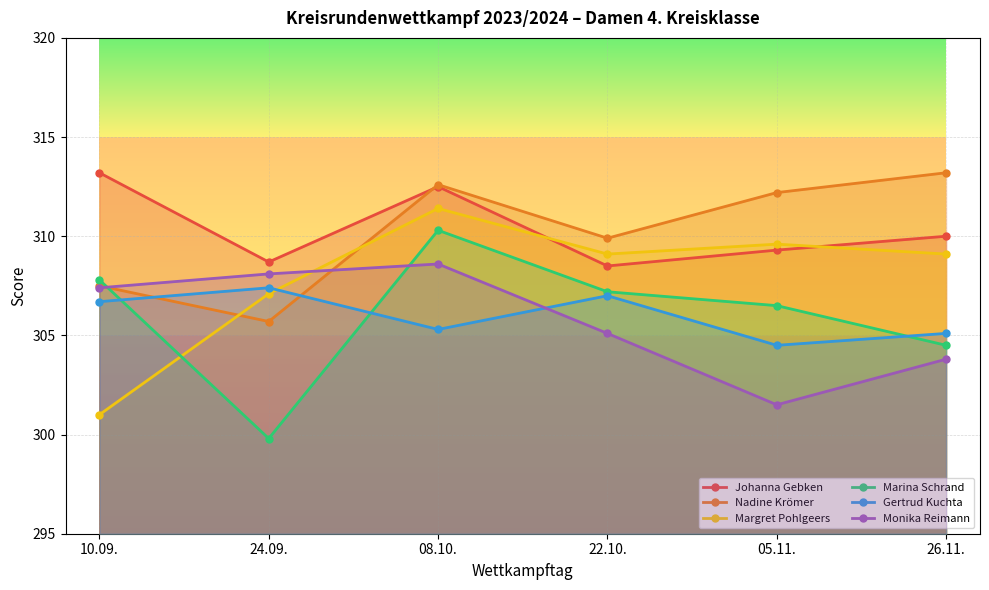

What is the spread (max minus min) of values at 05.11.?

10.7